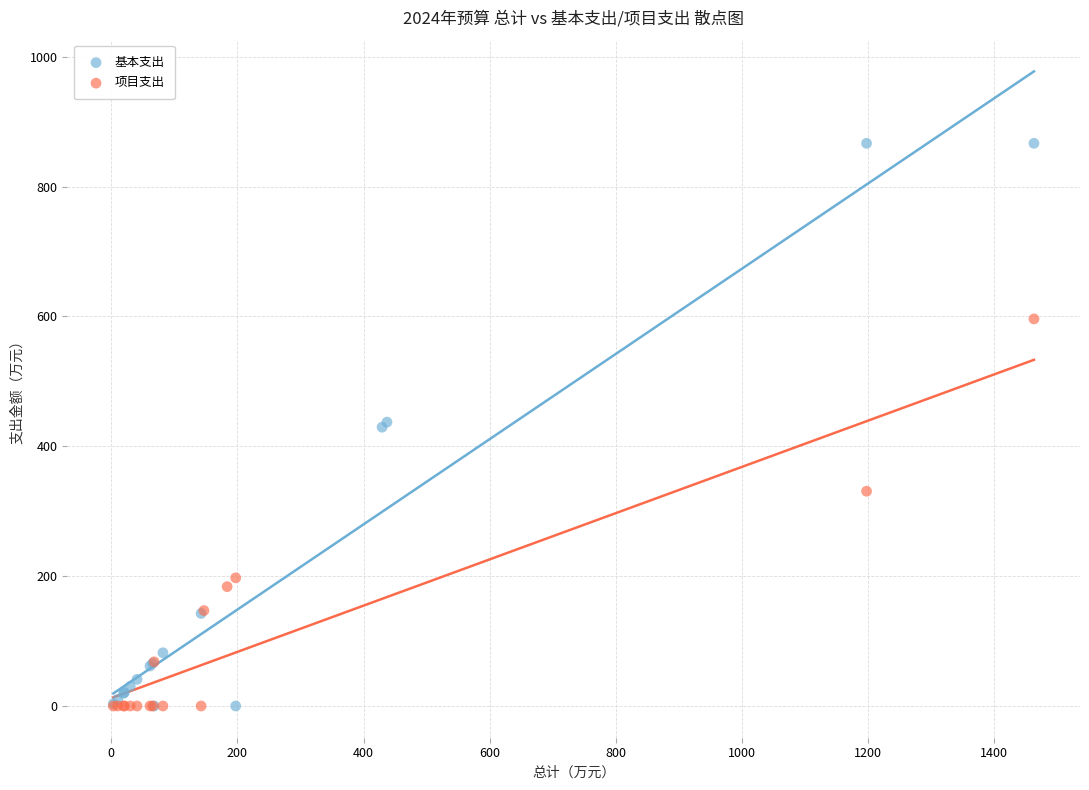

What are all the series names shown in the legend?

基本支出, 项目支出